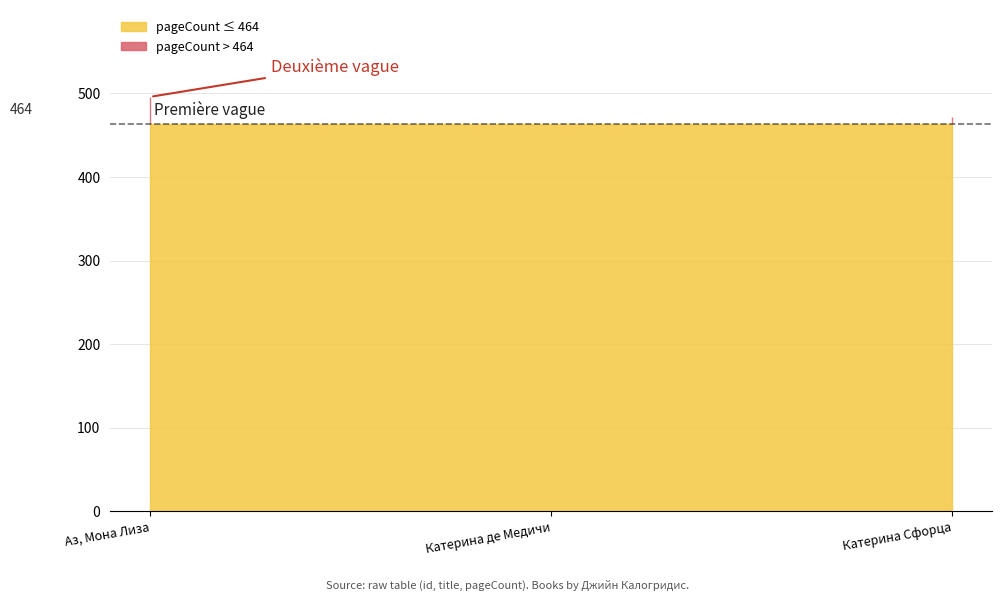

Reading right to left, transcribe all the data shown in this chart.

20072=472	18835=464	18891=496